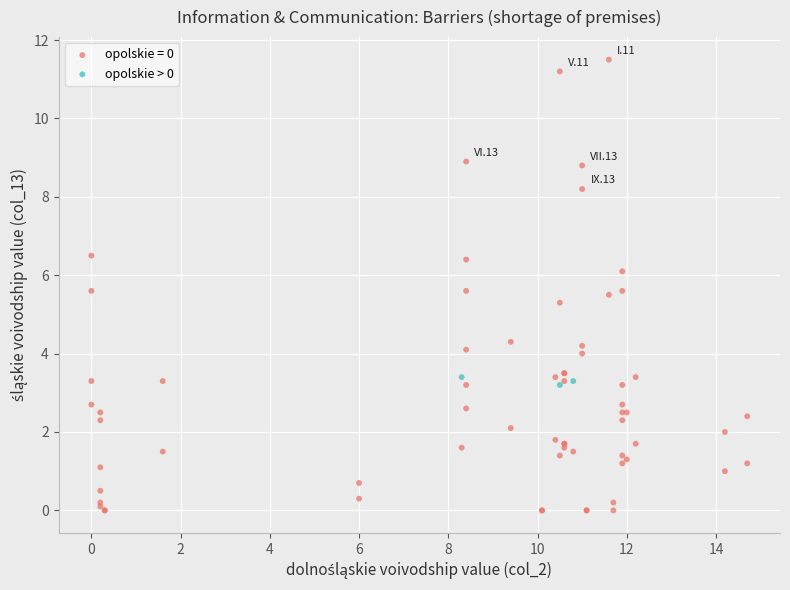

Which series has the largest Y range (max minus min)?

opolskie = 0